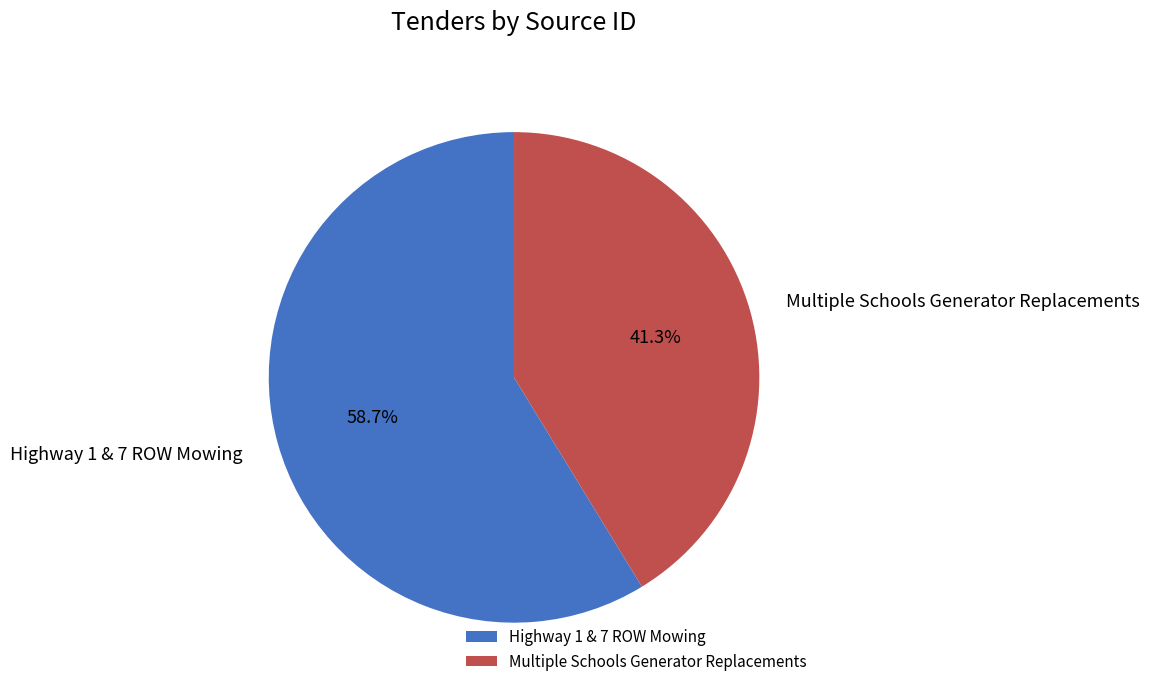

Does any single category account for the majority?

Yes